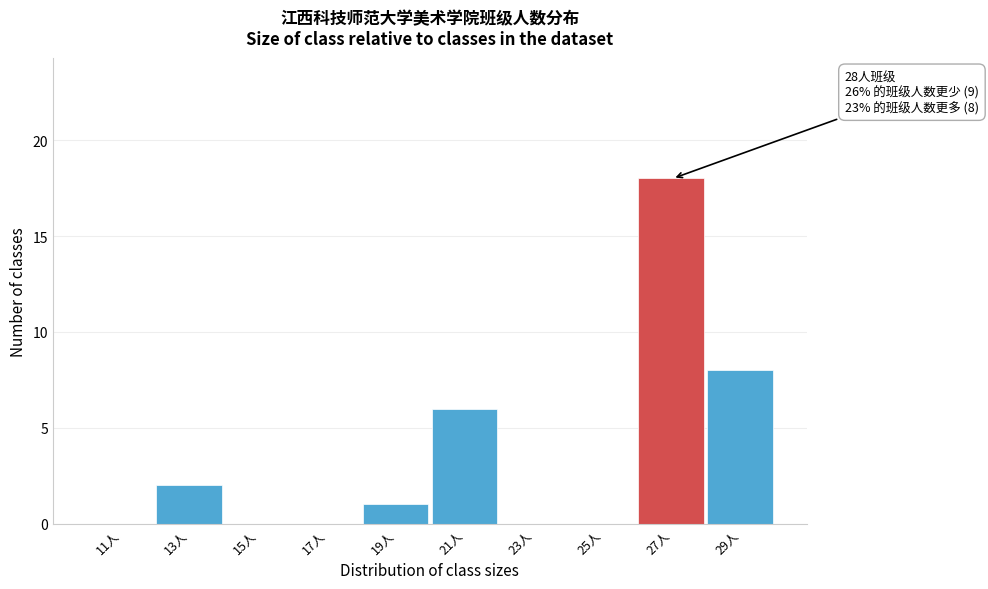

Reading left to right, list all the values displayed in this chart.

11人=0	13人=2	15人=0	17人=0	19人=1	21人=6	23人=0	25人=0	27人=18	29人=8